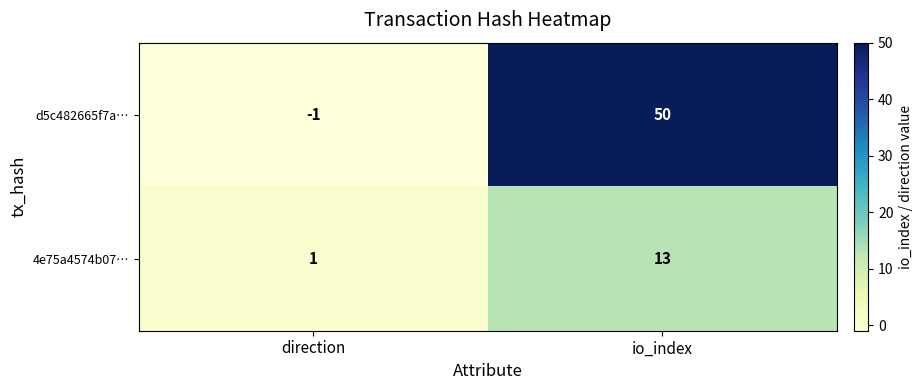

Reading left to right, what are all the values shown in this chart?

d5c482665f7a…: direction=-1	io_index=50
4e75a4574b07…: direction=1	io_index=13